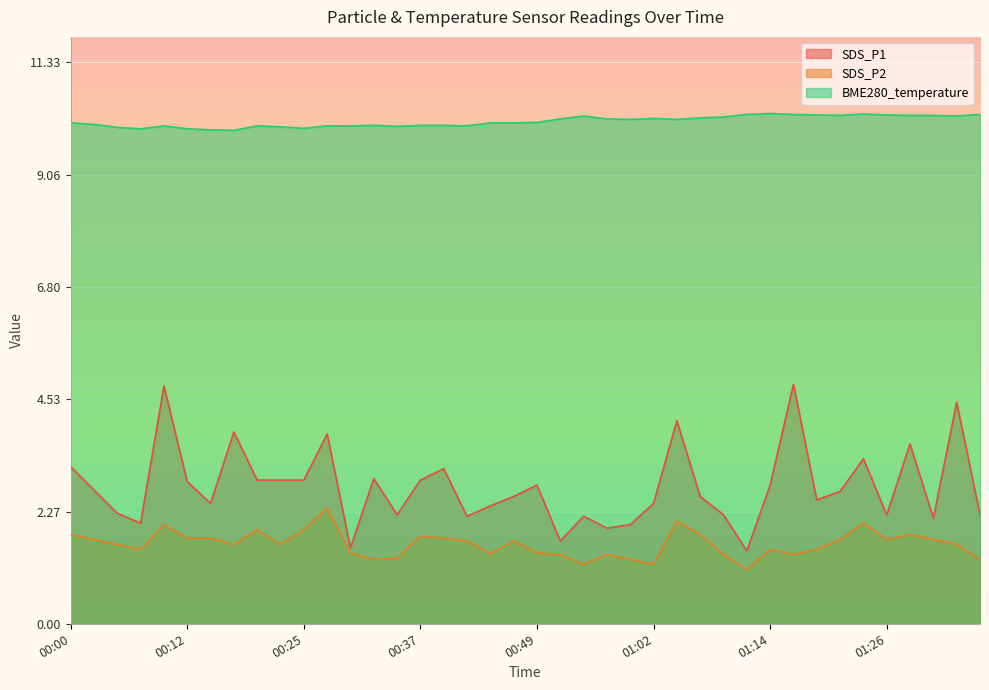

True or false: SDS_P1 and SDS_P2 cross at least once.

False